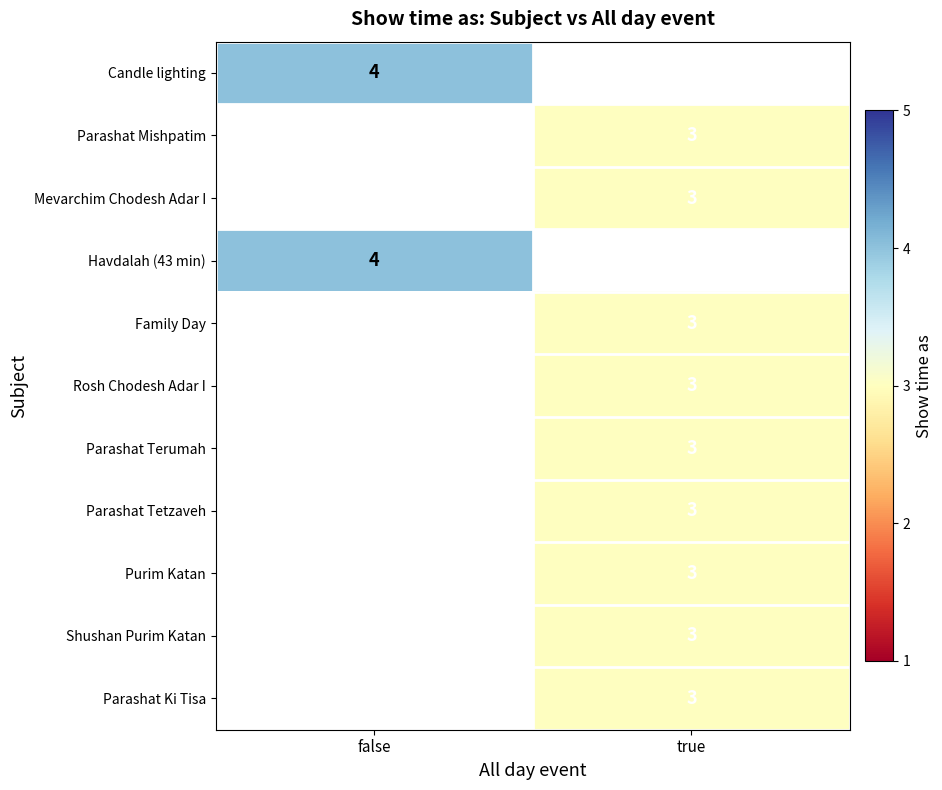

The value of Parashat Terumah at true is 3. True or false?

True